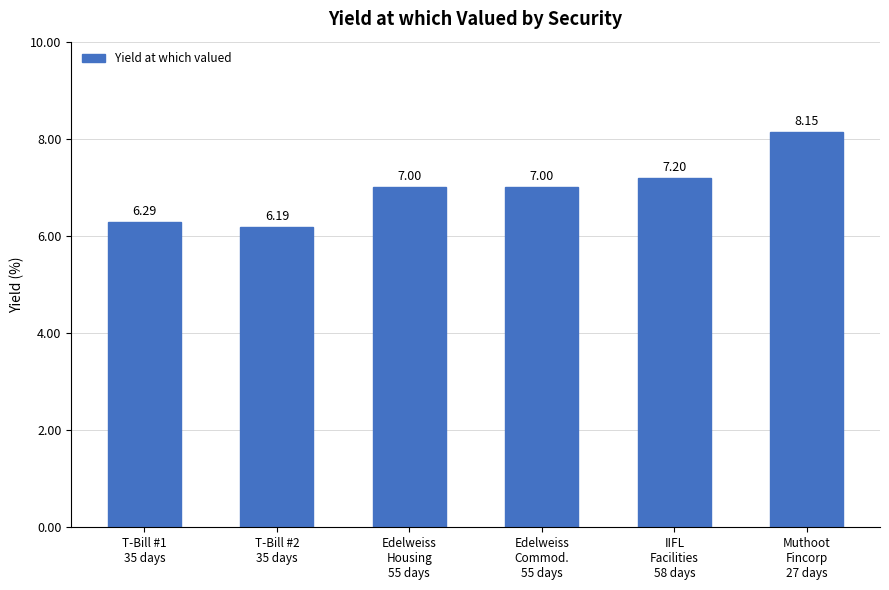

What is the sum of all values?

41.8